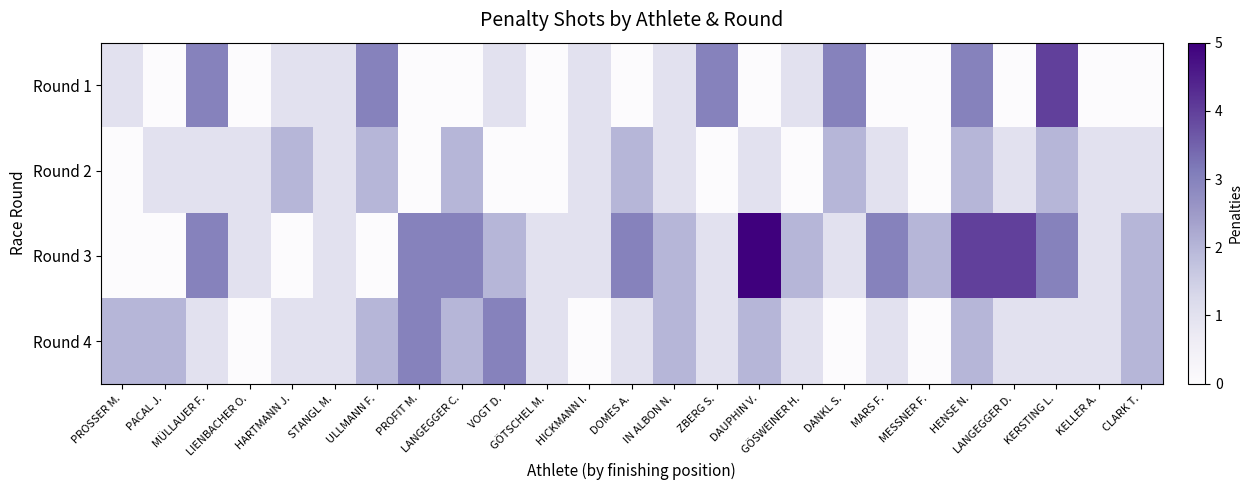

Reading left to right, what are all the values shown in this chart?

Round 1: PROSSER M.=1	PACAL J.=0	MÜLLAUER F.=3	LIENBACHER O.=0	HARTMANN J.=1	STANGL M.=1	ULLMANN F.=3	PROFIT M.=0	LANGEGGER C.=0	VOGT D.=1	GÖTSCHEL M.=0	HICKMANN I.=1	DOMES A.=0	IN ALBON N.=1	ZBERG S.=3	DAUPHIN V.=0	GÖSWEINER H.=1	DANKL S.=3	MARS F.=0	MESSNER F.=0	HENSE N.=3	LANGEGGER D.=0	KERSTING L.=4	KELLER A.=0	CLARK T.=0
Round 2: PROSSER M.=0	PACAL J.=1	MÜLLAUER F.=1	LIENBACHER O.=1	HARTMANN J.=2	STANGL M.=1	ULLMANN F.=2	PROFIT M.=0	LANGEGGER C.=2	VOGT D.=0	GÖTSCHEL M.=0	HICKMANN I.=1	DOMES A.=2	IN ALBON N.=1	ZBERG S.=0	DAUPHIN V.=1	GÖSWEINER H.=0	DANKL S.=2	MARS F.=1	MESSNER F.=0	HENSE N.=2	LANGEGGER D.=1	KERSTING L.=2	KELLER A.=1	CLARK T.=1
Round 3: PROSSER M.=0	PACAL J.=0	MÜLLAUER F.=3	LIENBACHER O.=1	HARTMANN J.=0	STANGL M.=1	ULLMANN F.=0	PROFIT M.=3	LANGEGGER C.=3	VOGT D.=2	GÖTSCHEL M.=1	HICKMANN I.=1	DOMES A.=3	IN ALBON N.=2	ZBERG S.=1	DAUPHIN V.=5	GÖSWEINER H.=2	DANKL S.=1	MARS F.=3	MESSNER F.=2	HENSE N.=4	LANGEGGER D.=4	KERSTING L.=3	KELLER A.=1	CLARK T.=2
Round 4: PROSSER M.=2	PACAL J.=2	MÜLLAUER F.=1	LIENBACHER O.=0	HARTMANN J.=1	STANGL M.=1	ULLMANN F.=2	PROFIT M.=3	LANGEGGER C.=2	VOGT D.=3	GÖTSCHEL M.=1	HICKMANN I.=0	DOMES A.=1	IN ALBON N.=2	ZBERG S.=1	DAUPHIN V.=2	GÖSWEINER H.=1	DANKL S.=0	MARS F.=1	MESSNER F.=0	HENSE N.=2	LANGEGGER D.=1	KERSTING L.=1	KELLER A.=1	CLARK T.=2